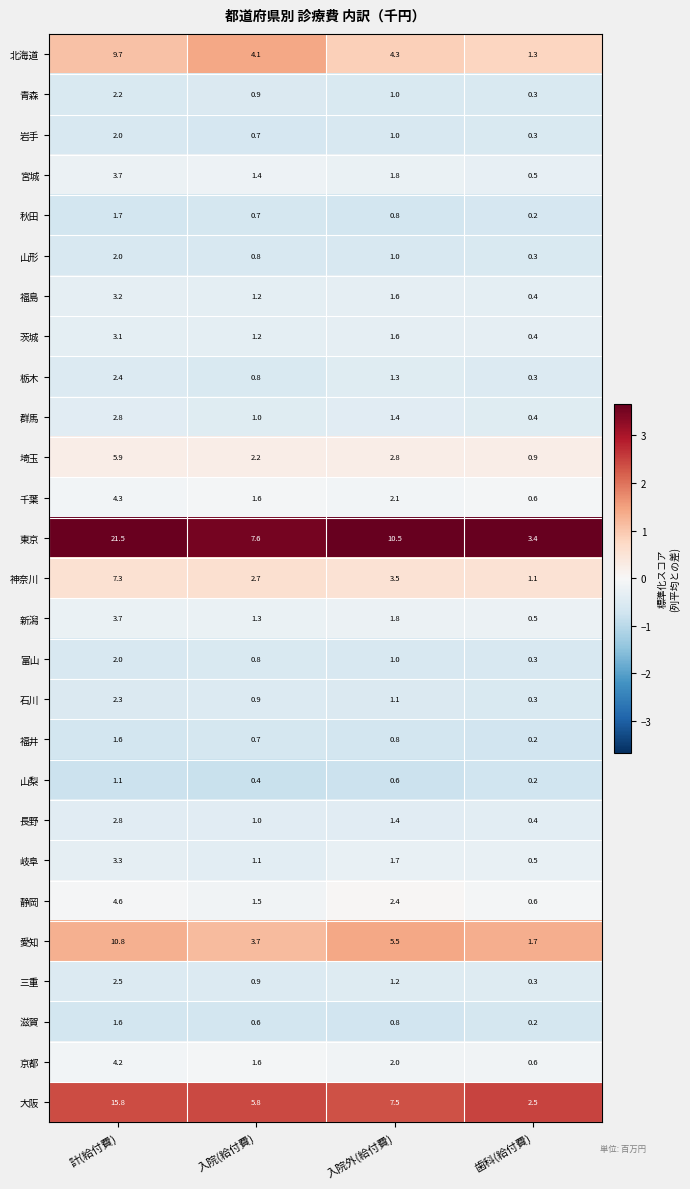

Which category has the highest value in the 茨城 series?

計(給付費)